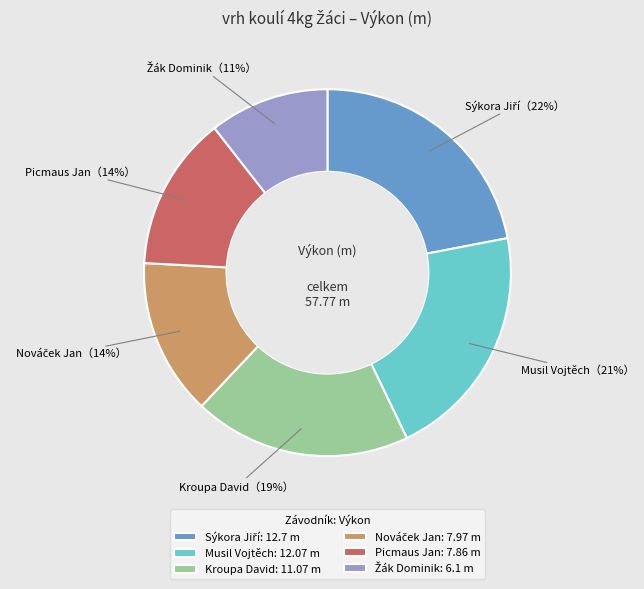

To the nearest percent, what percentage of the pie is Kroupa David?

19%